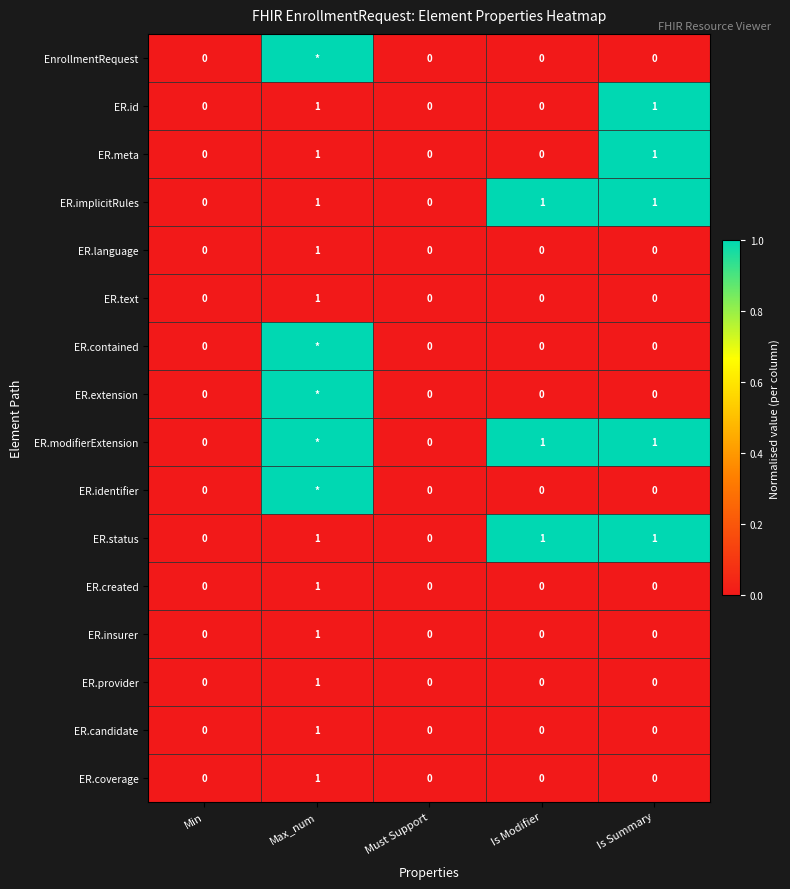

How many data points in ER.id are above 0?

2